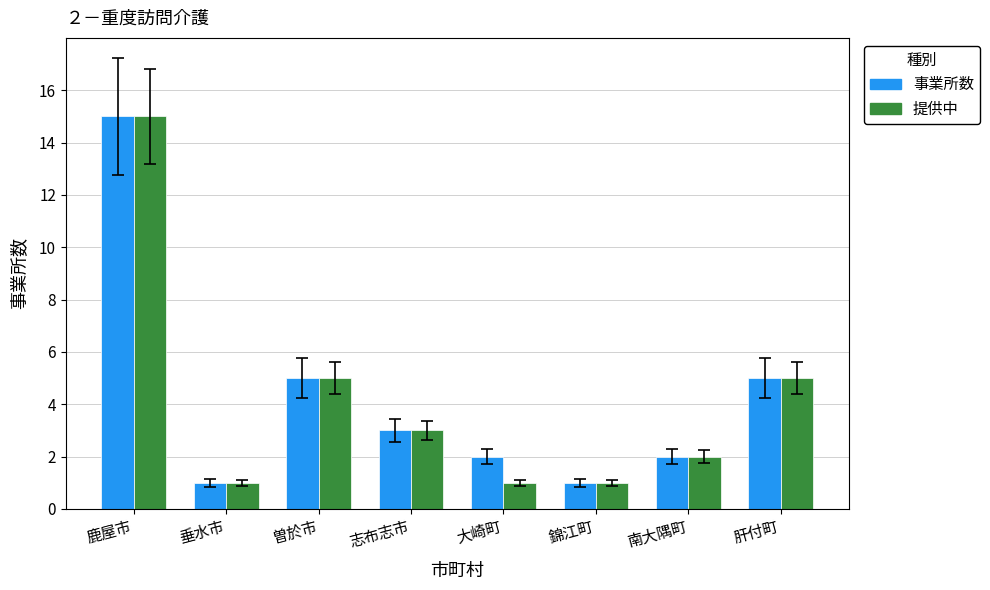

What is the total value across all series at 肝付町?

10